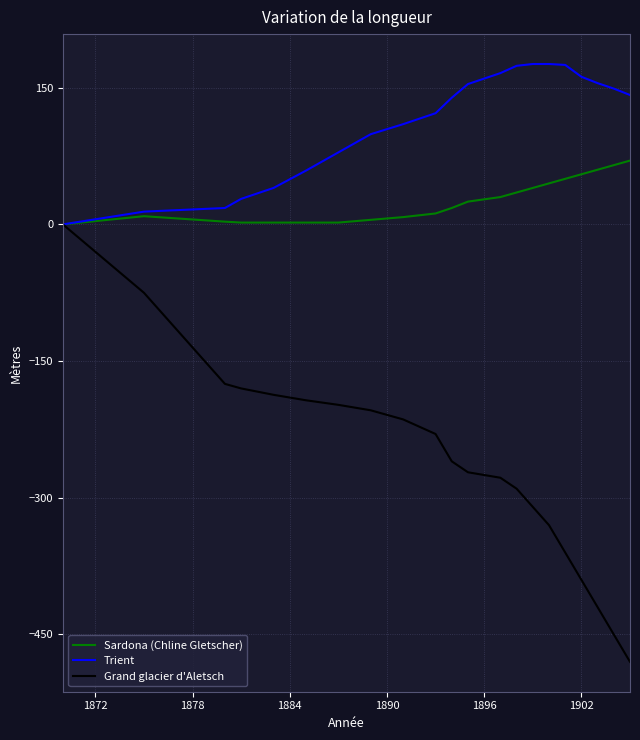

Which series has the widest spread of values?

Grand glacier d'Aletsch